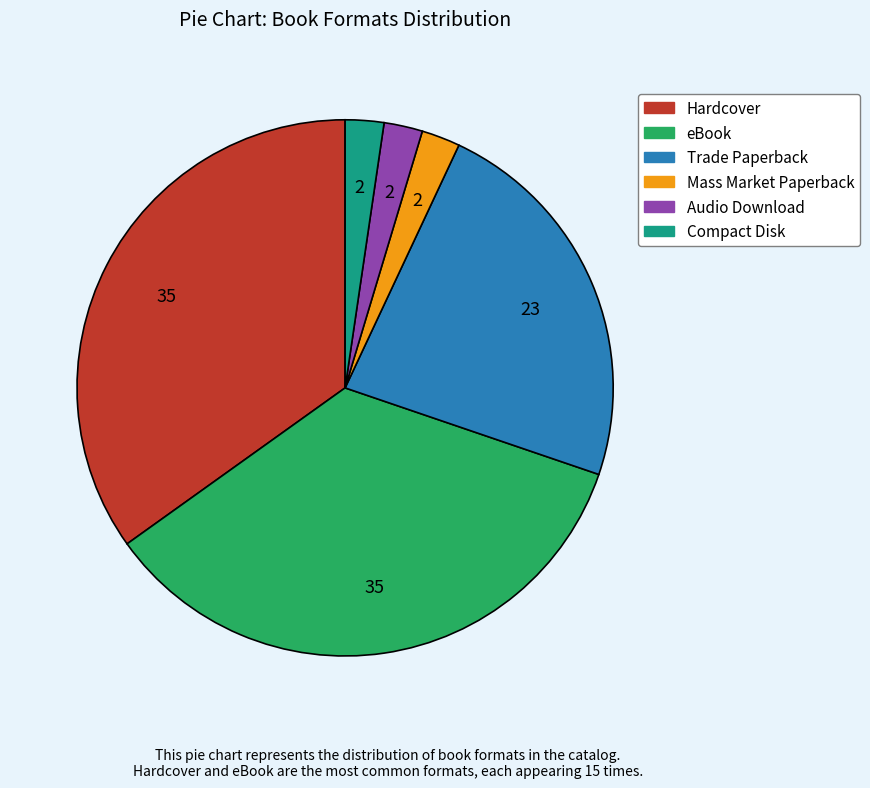

True or false: Mass Market Paperback accounts for 2% of the total.

True